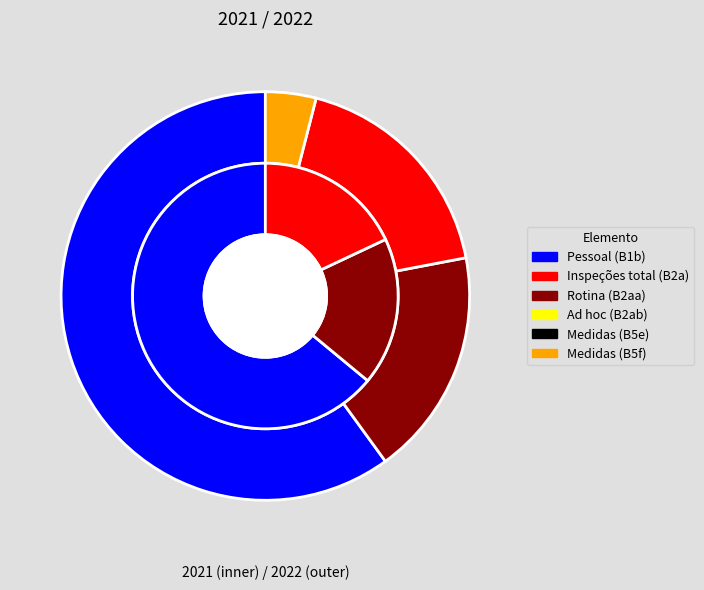

Is it true that Rotina (B2aa) is 12% of the pie?

False